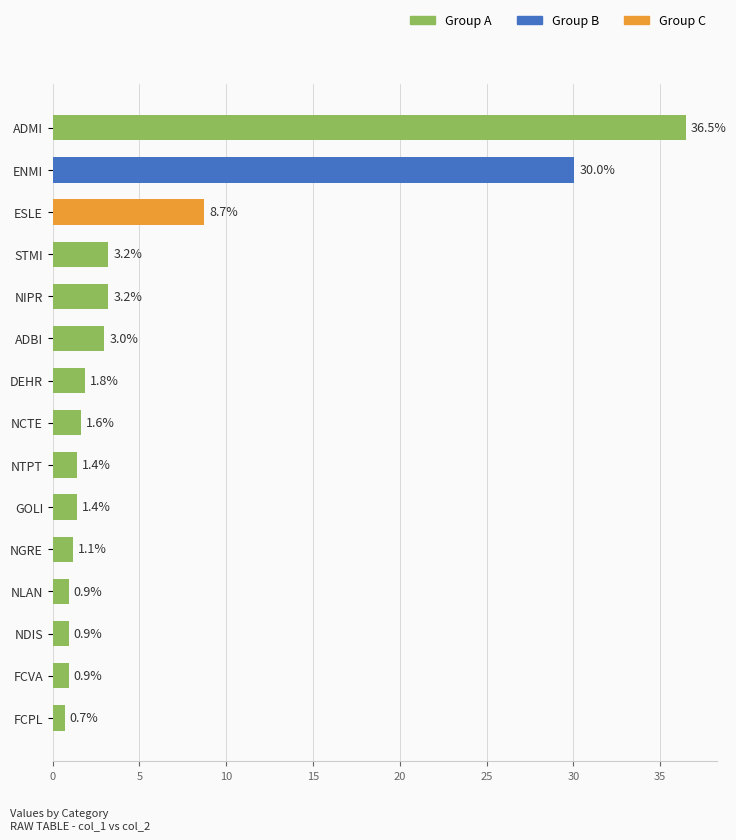

Reading top to bottom, what are all the values shown in this chart?

36.5	30.0	8.7	3.2	3.2	3.0	1.8	1.6	1.4	1.4	1.1	0.9	0.9	0.9	0.7